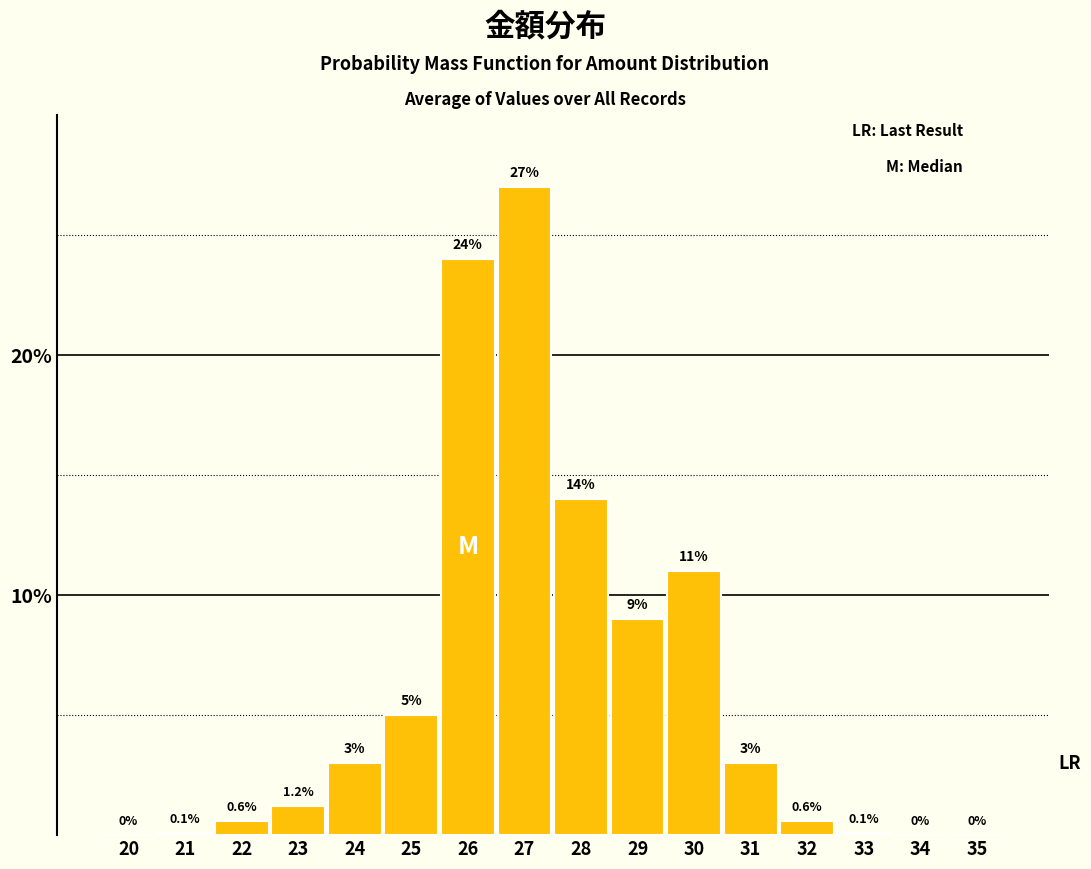

Reading left to right, list all the values displayed in this chart.

20=0.0	21=0.1	22=0.6	23=1.2	24=3.0	25=5.0	26=24.0	27=27.0	28=14.0	29=9.0	30=11.0	31=3.0	32=0.6	33=0.1	34=0.0	35=0.0